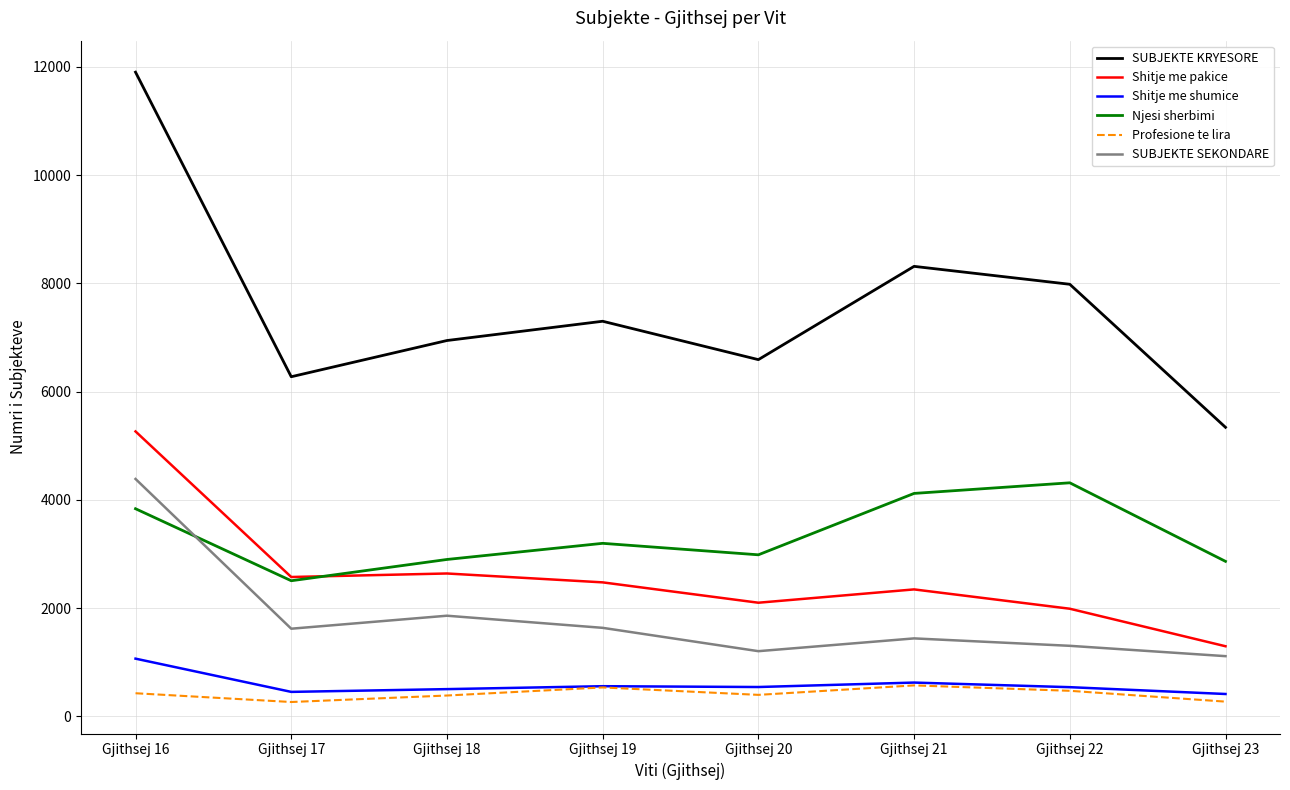

True or false: Profesione te lira and SUBJEKTE KRYESORE intersect in this chart.

False